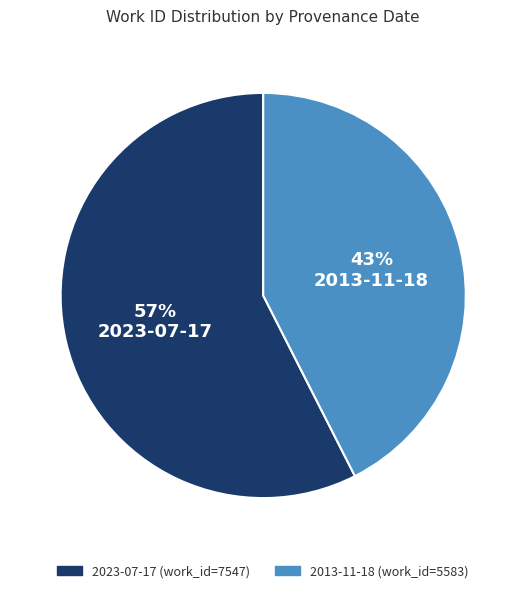

True or false: 2023-07-17 accounts for 63% of the total.

False